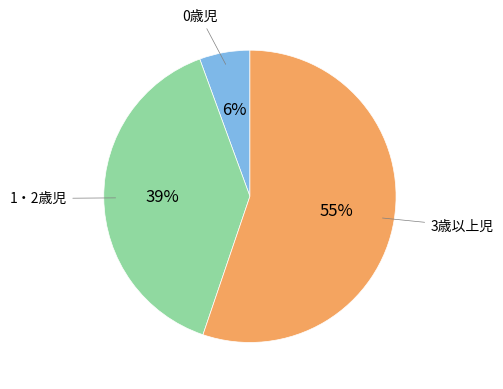

To the nearest percent, what is the average slice percentage?

33%